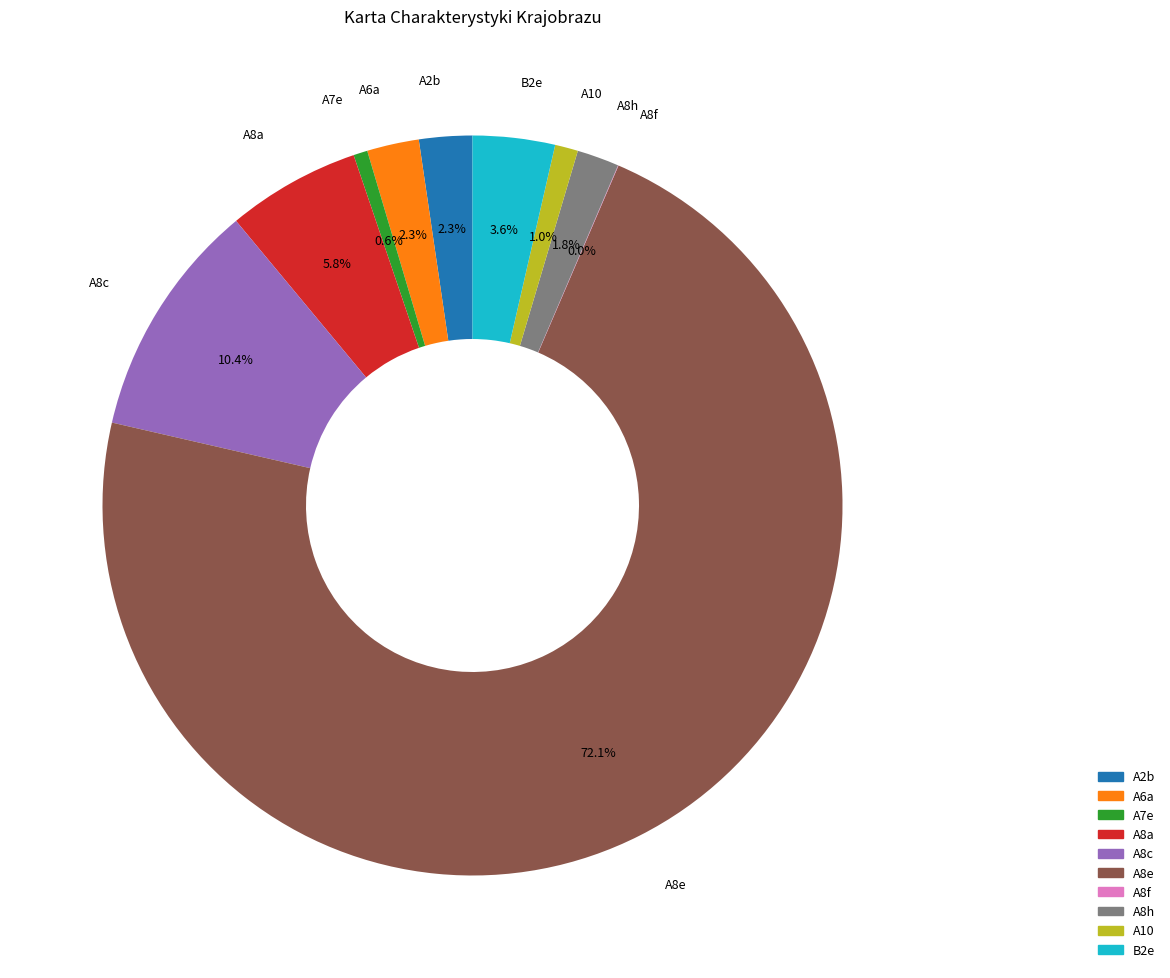

True or false: B2e accounts for 4% of the total.

True